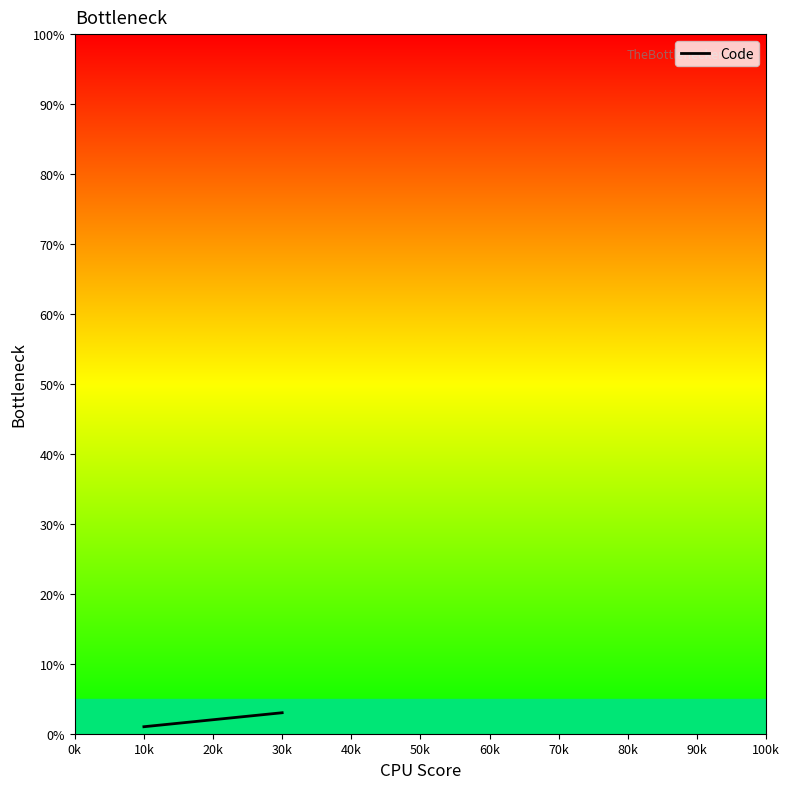

What is the greatest value displayed?

3